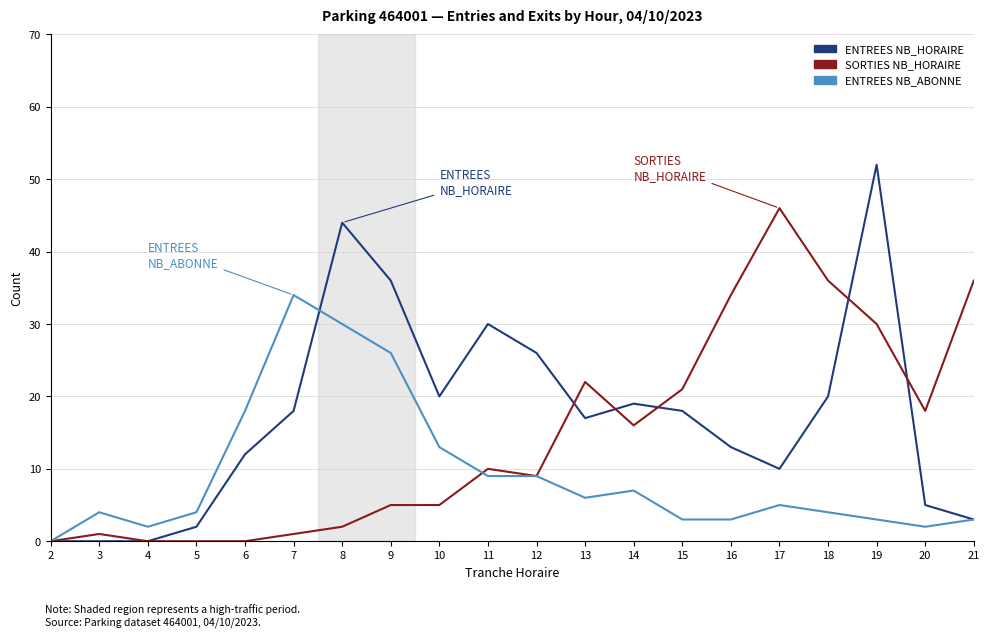

At 6, list the series in order from smallest to largest.

SORTIES NB_HORAIRE, ENTREES NB_HORAIRE, ENTREES NB_ABONNE